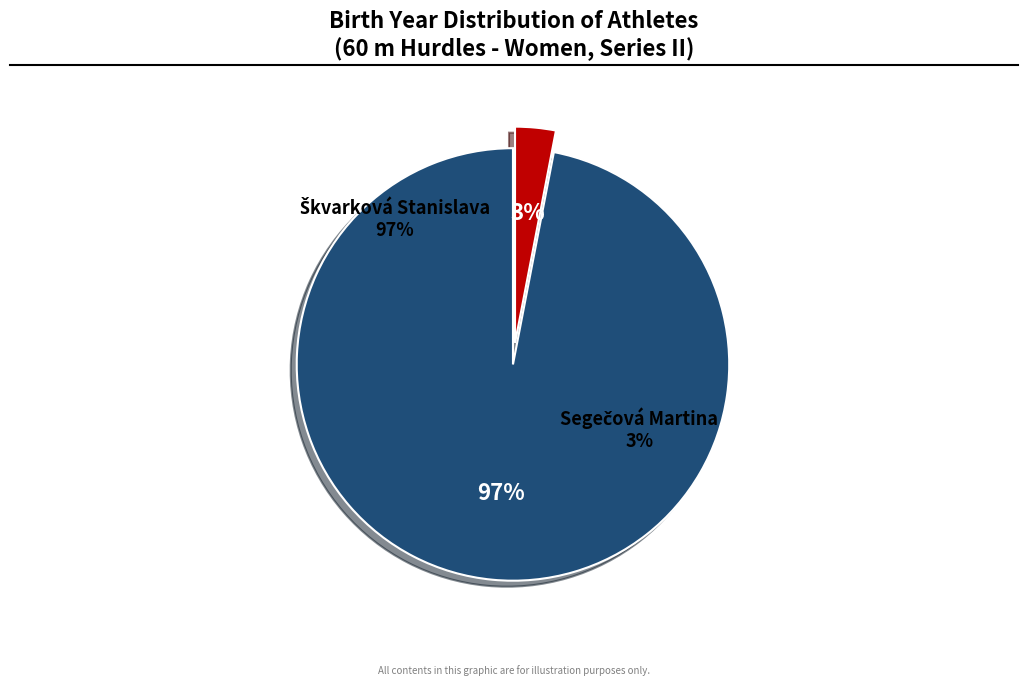

The Segečová Martina slice represents 13% of the pie. True or false?

False